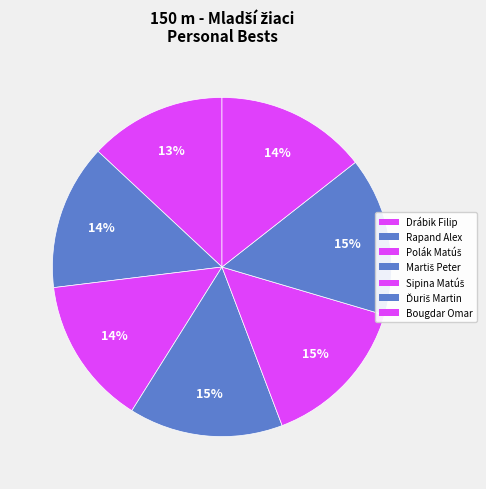

How many segments does this pie chart have?

7